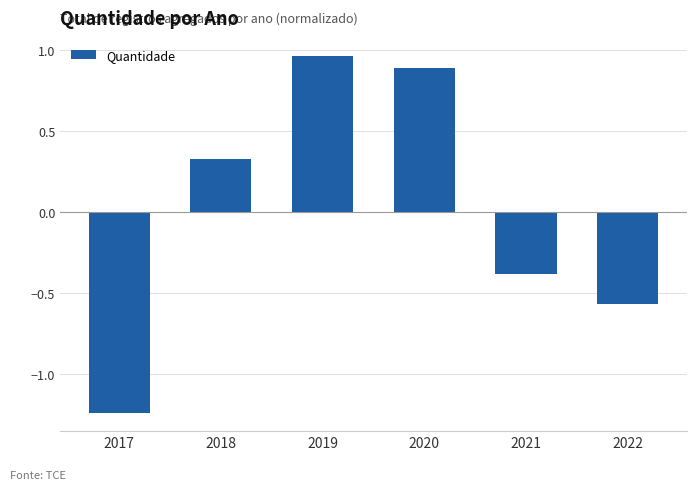

Does the chart contain stacked bars?

No